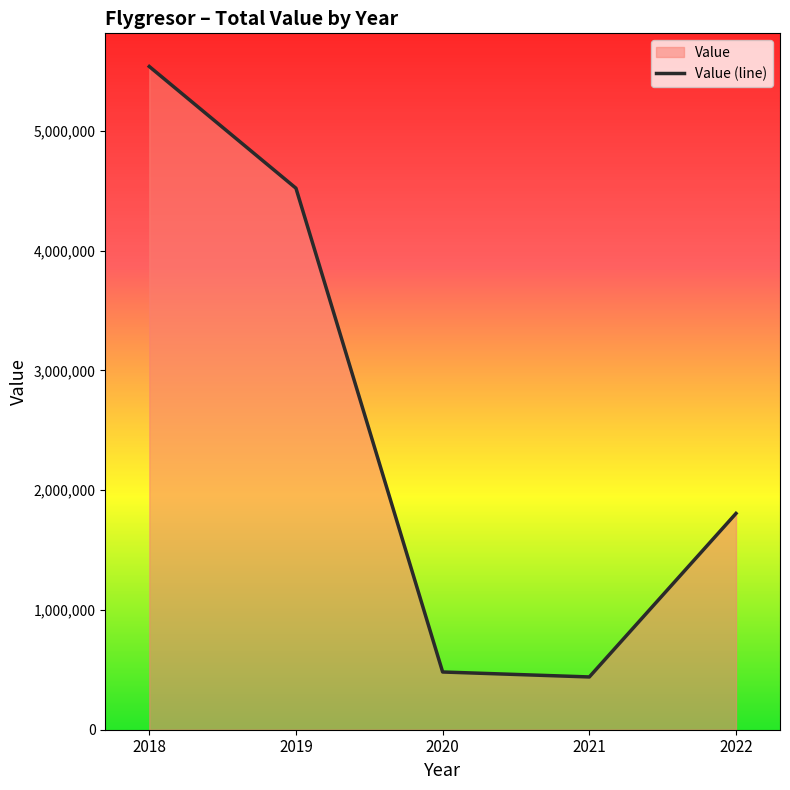

Reading right to left, transcribe all the data shown in this chart.

2022=1805300	2021=440500	2020=481900	2019=4520000	2018=5536000